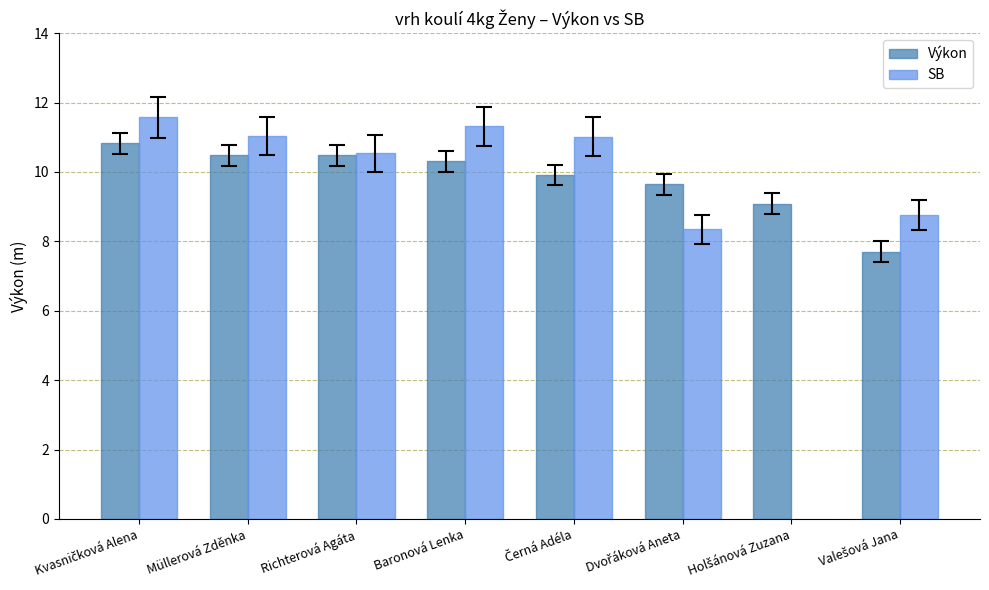

Is it true that SB equals 15.3 at Müllerová Zděnka?

False